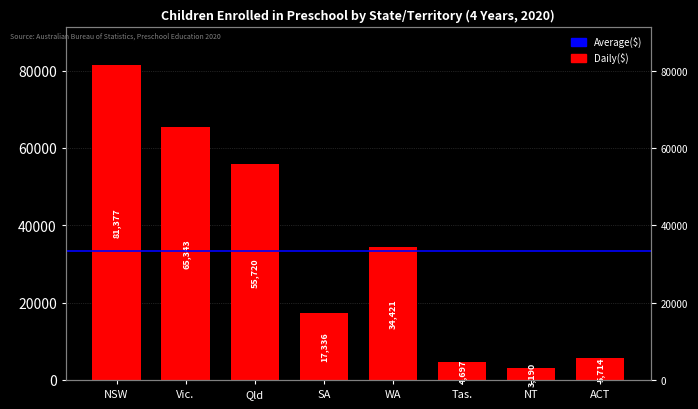

What is the label of the 5th bar from the right?

SA